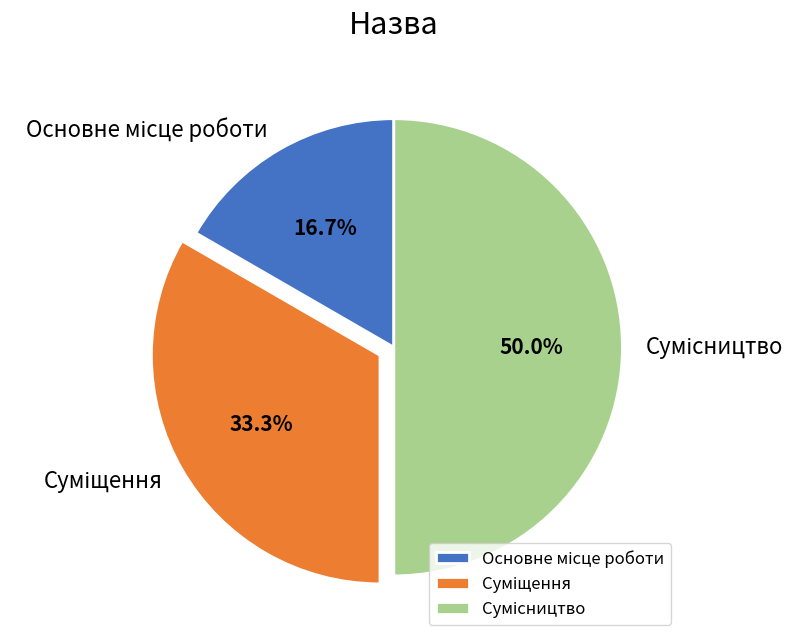

How many segments does this pie chart have?

3